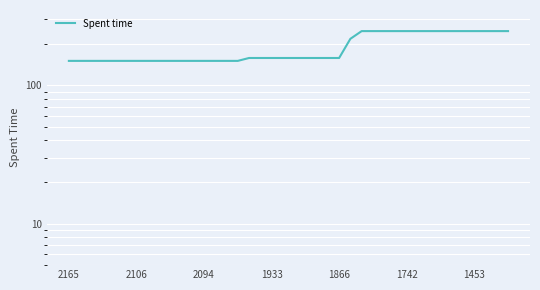

Read the value at 25.

216.7